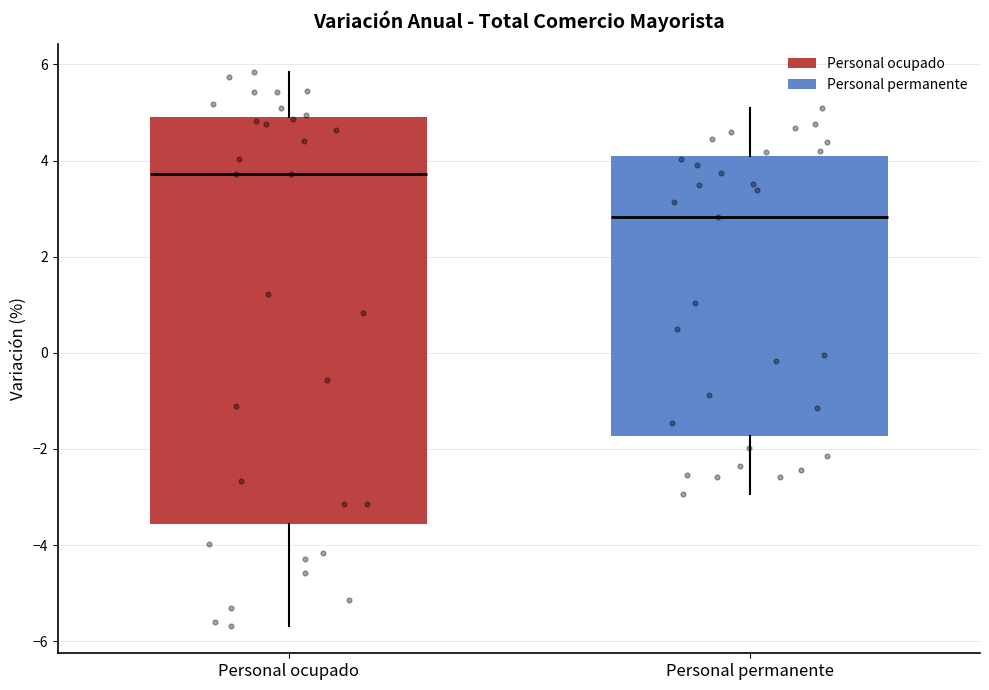

Which box has the highest median line?

Personal ocupado